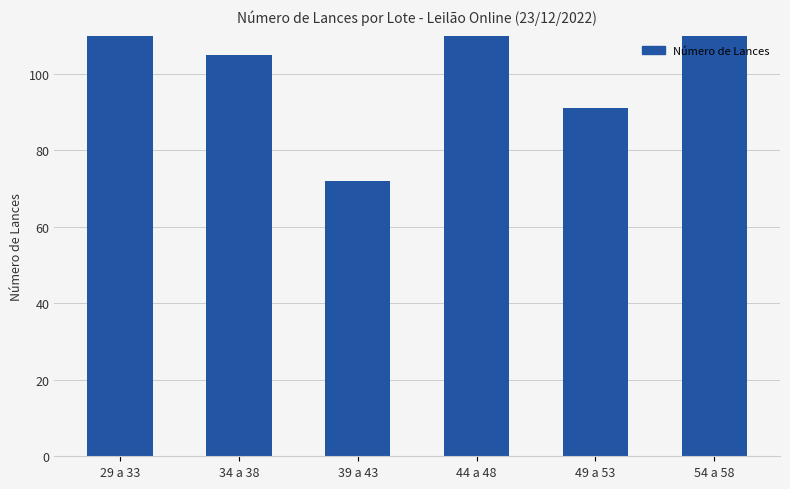

What is the ratio of the value at 34 a 38 to the value at 39 a 43?

1.5